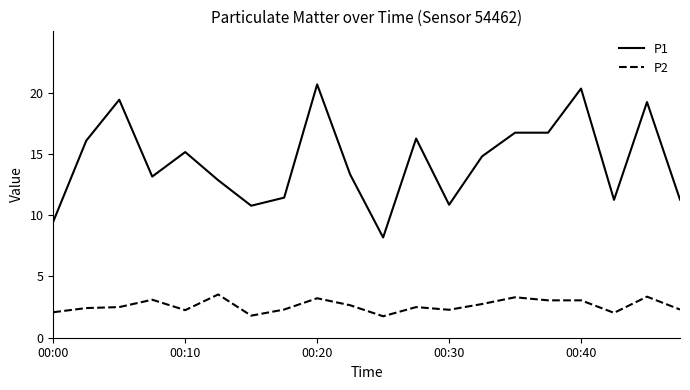

Rank the series by their average value, from lowest to highest.

P2, P1